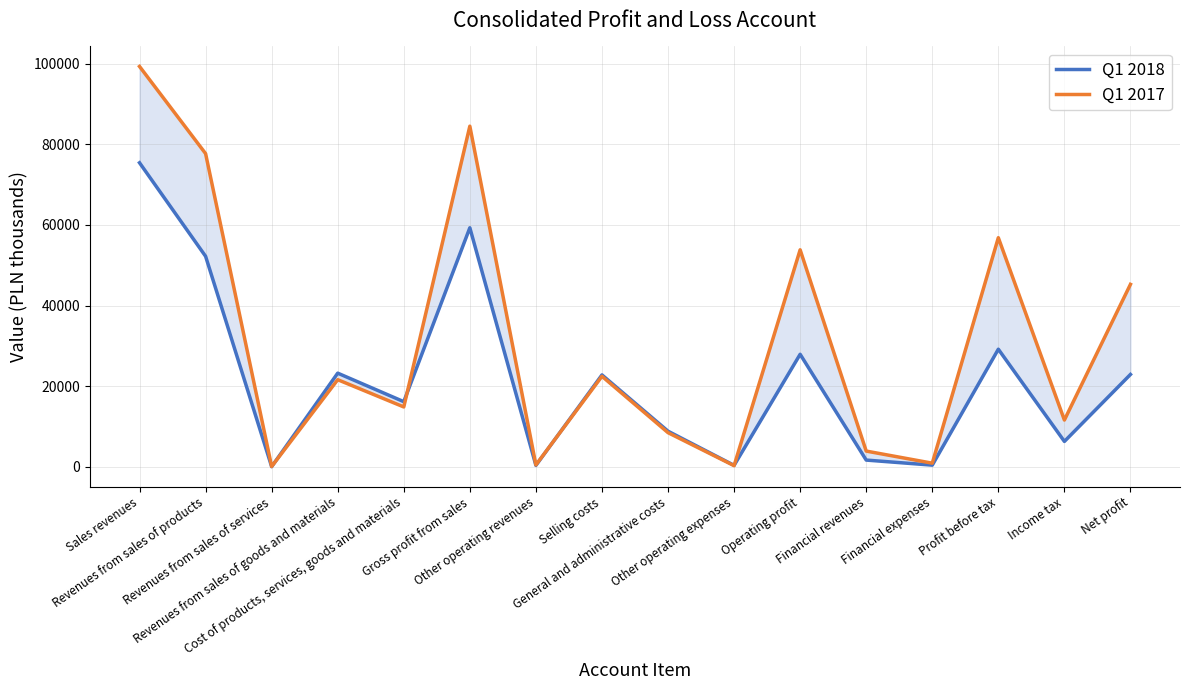

Which series has the widest spread of values?

Q1 2017